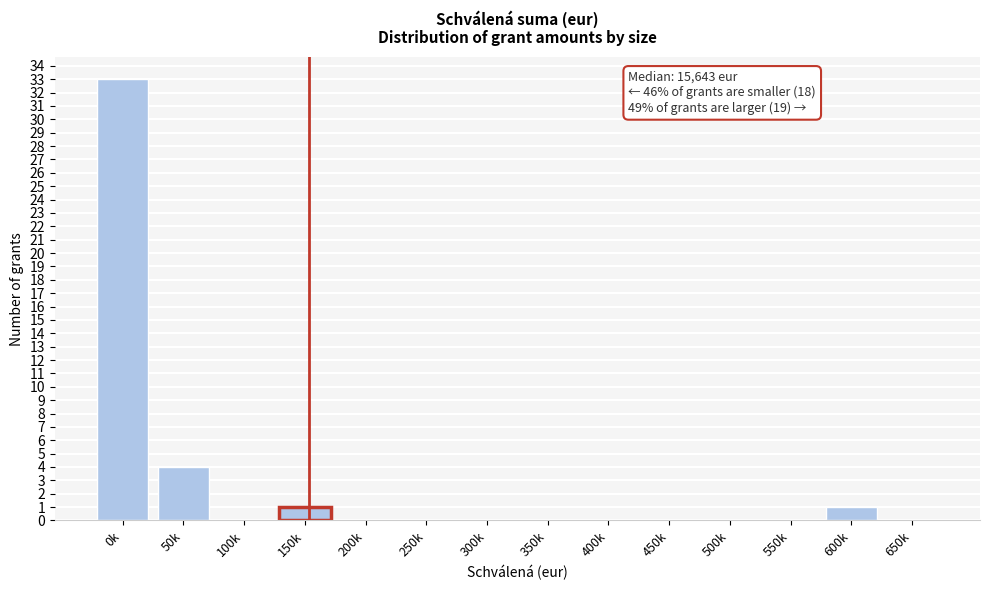

Reading left to right, what are all the values shown in this chart?

0k=33	50k=4	100k=0	150k=1	200k=0	250k=0	300k=0	350k=0	400k=0	450k=0	500k=0	550k=0	600k=1	650k=0